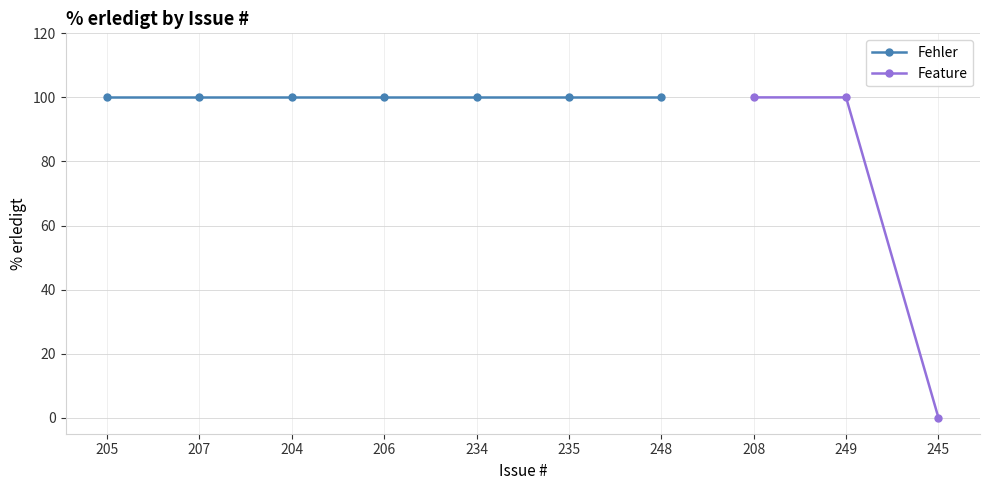

The value of Feature at 245 is -32. True or false?

False